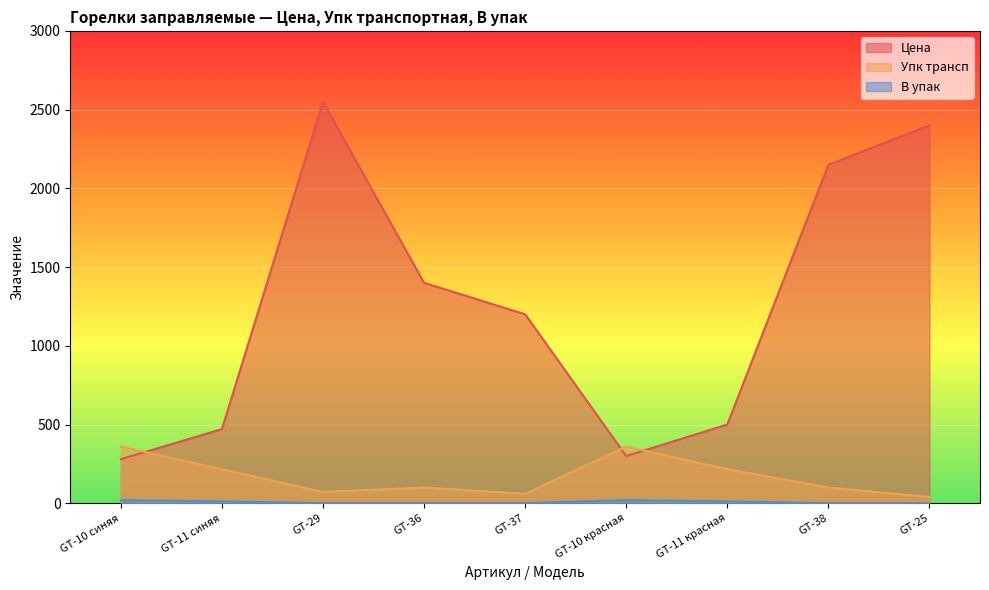

In Цена, how many points are higher than both neighbors (excluding endpoints)?

1